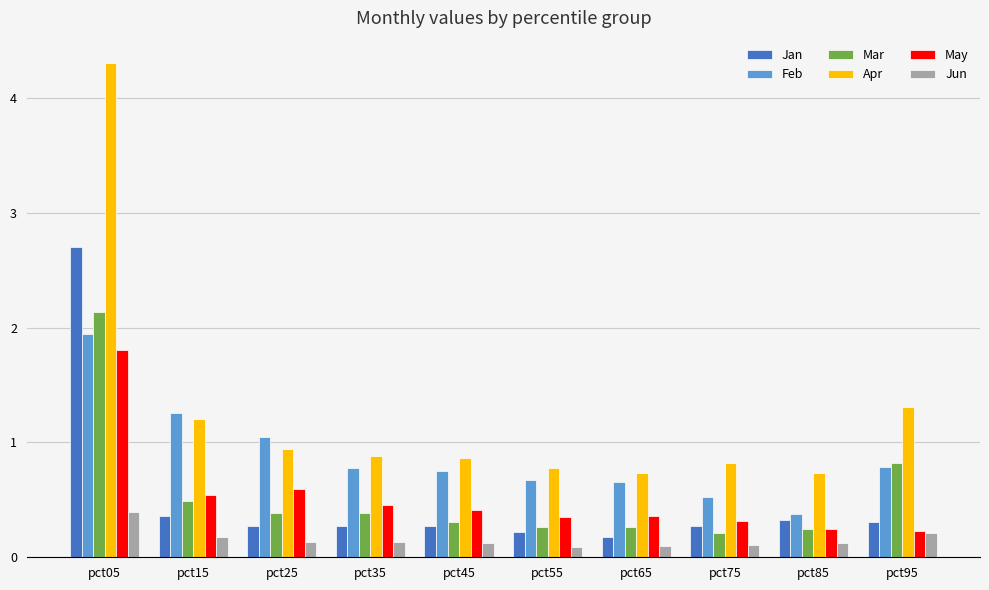

The Feb series shows 0.7 at pct65. True or false?

True